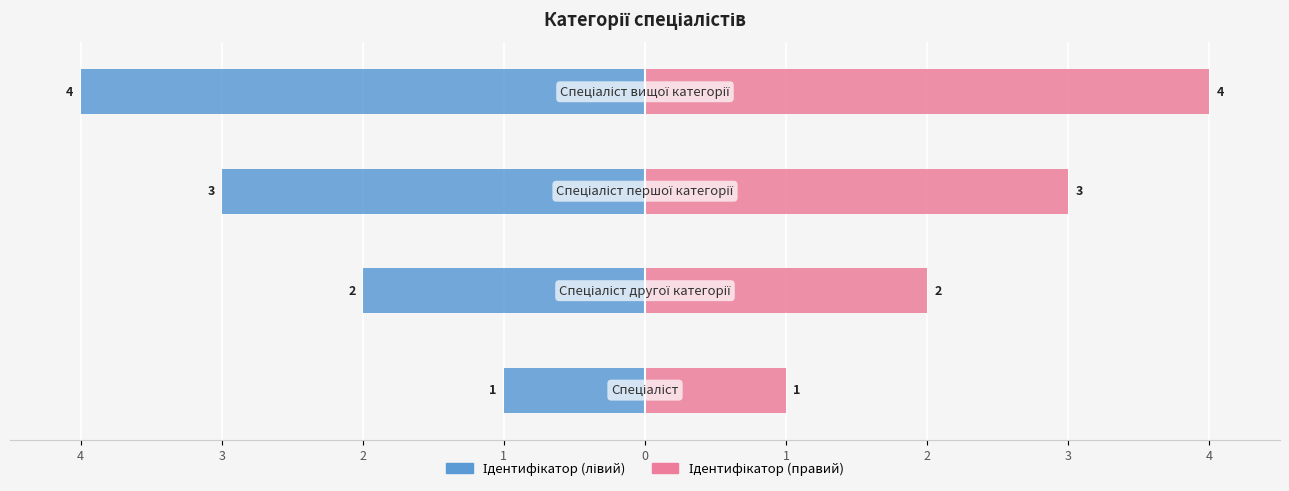

Which has a higher value, 2 or 1?

2